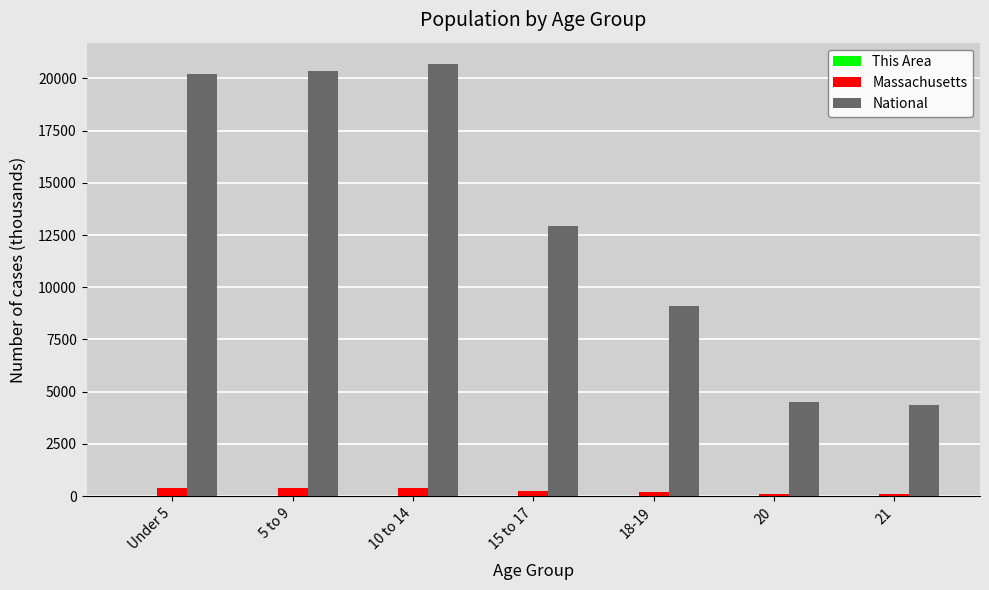

Between 5 to 9 and 20, which series saw the biggest shift?

National